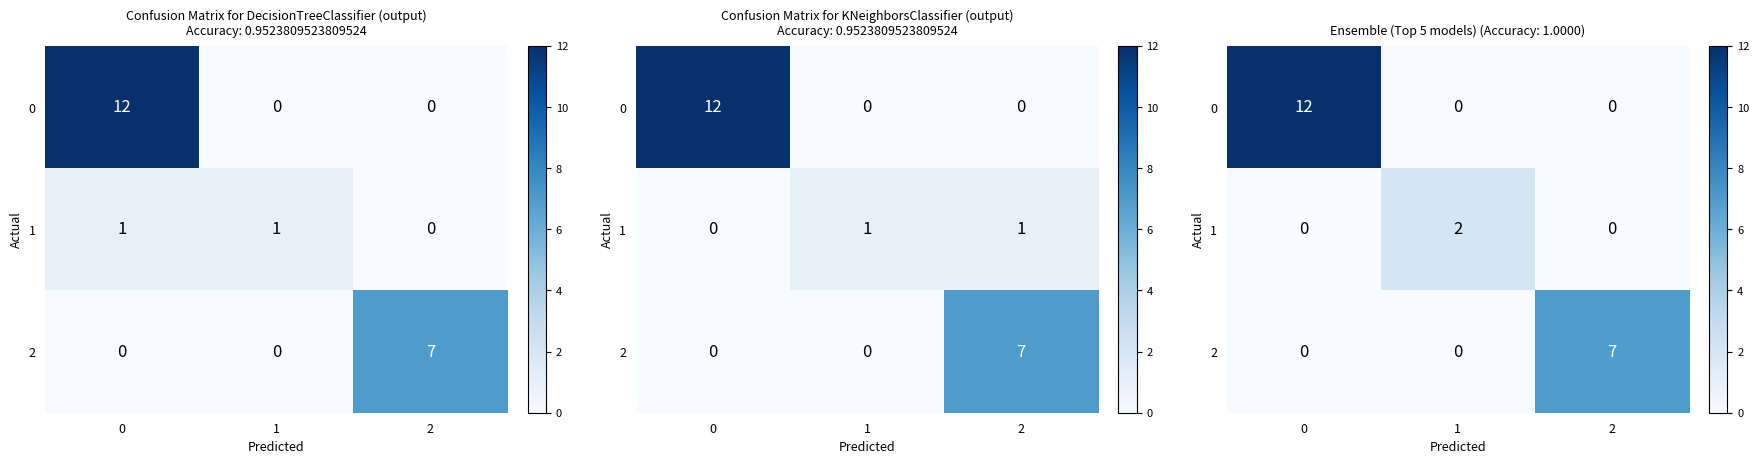

Rank the categories by 2 value from lowest to highest.

0, 1, 2